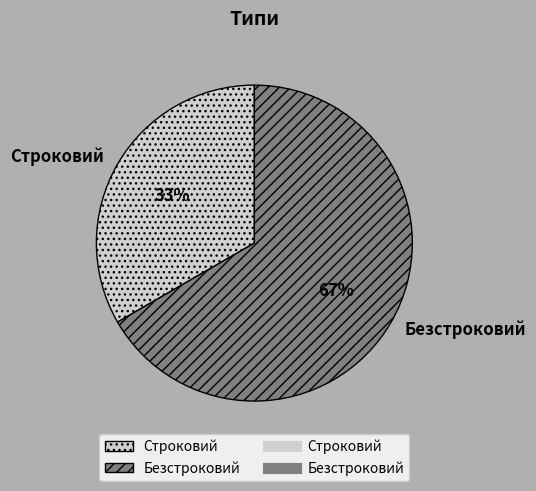

What percentage is the Безстроковий slice, to the nearest percent?

67%